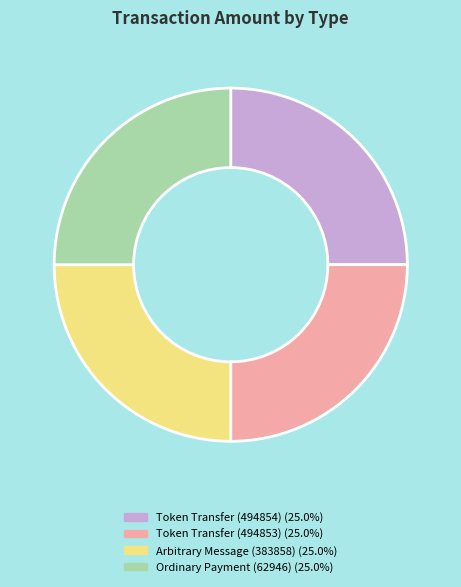

How many segments does this pie chart have?

4